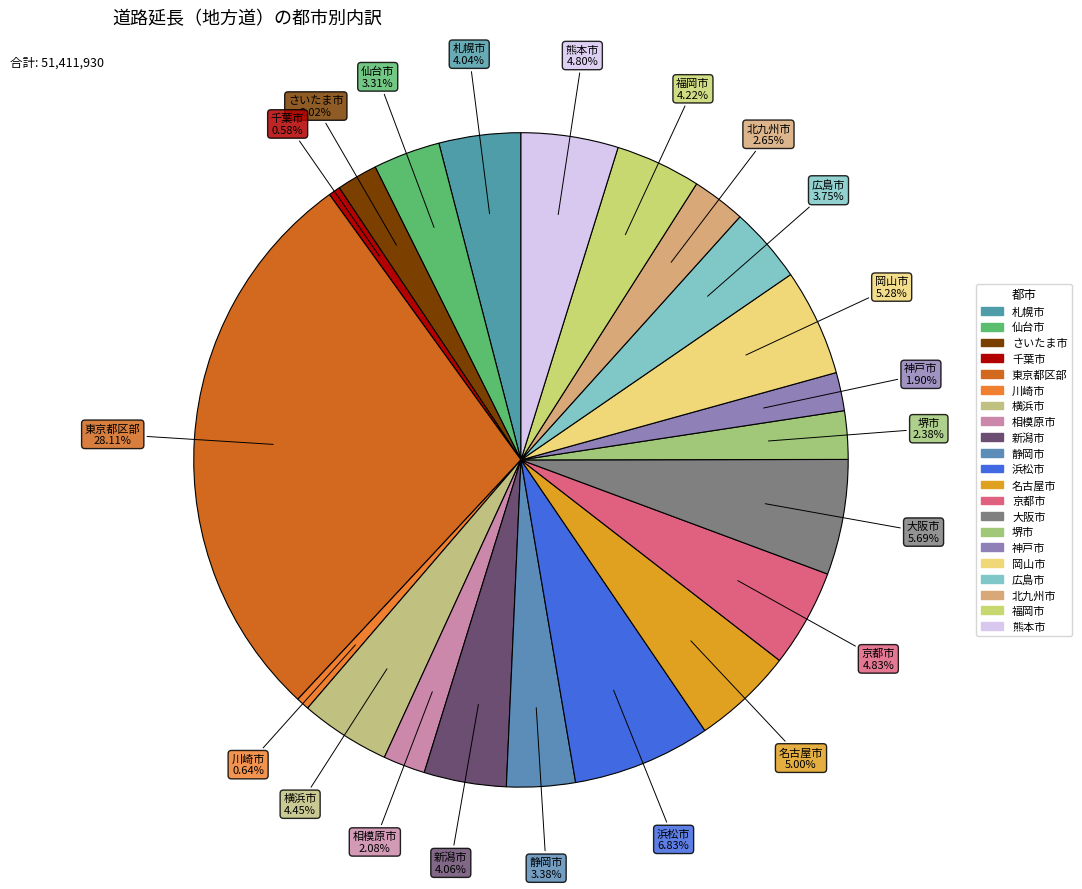

Between 岡山市 and 浜松市, which is larger?

浜松市